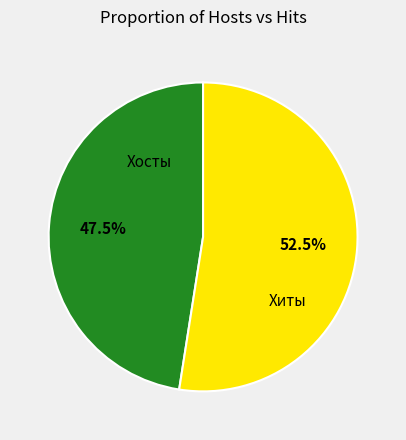

Is there any slice that represents more than half of the pie?

Yes